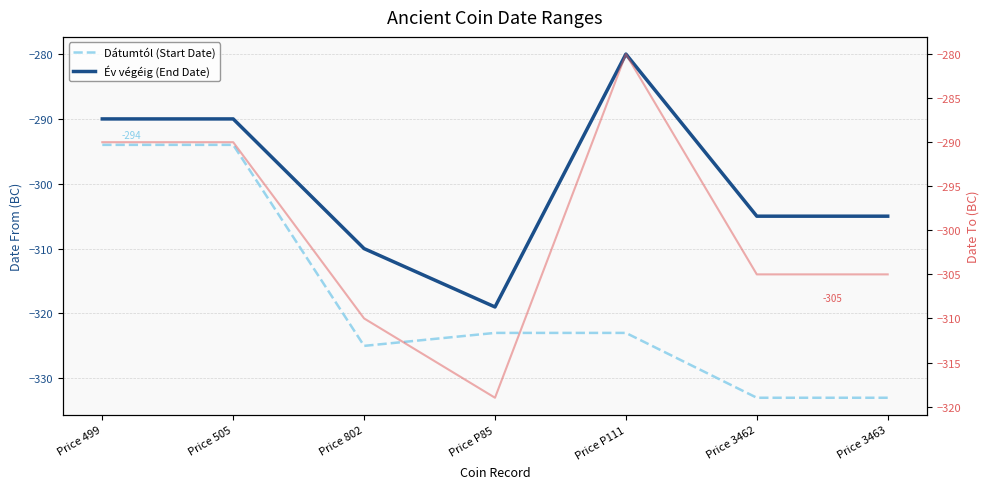

What is the value of the Év végéig (End Date) point at the 6th from the left?

-305